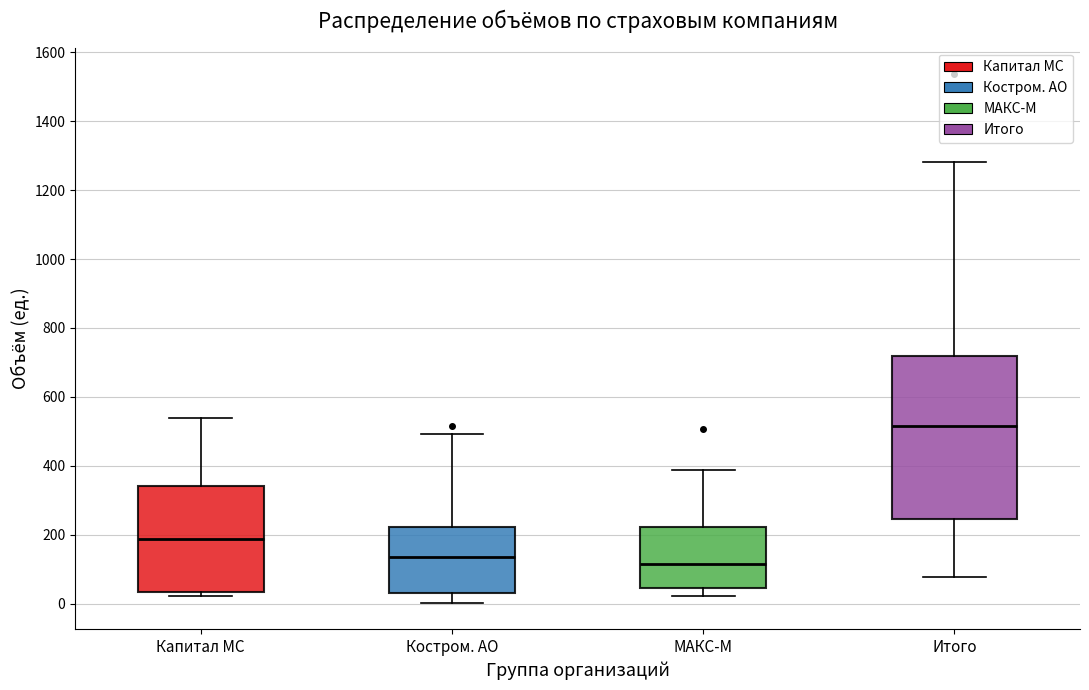

Where is the lower edge of the box for Итого on the y-axis? The values are not printed on the chart, so give them approximately, as read against the axis.

240